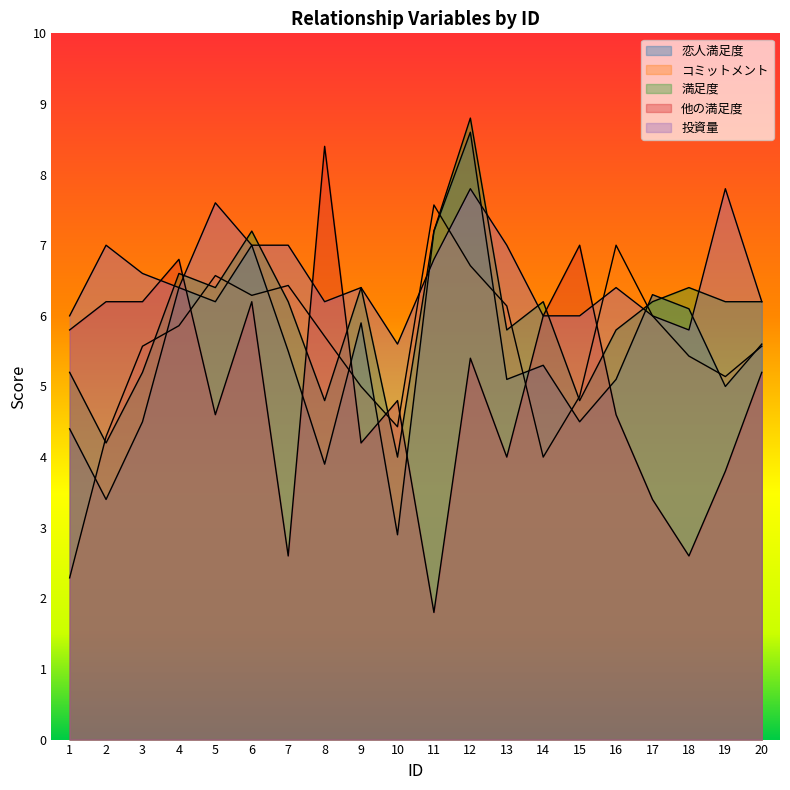

Which series has the largest total across all categories?

投資量